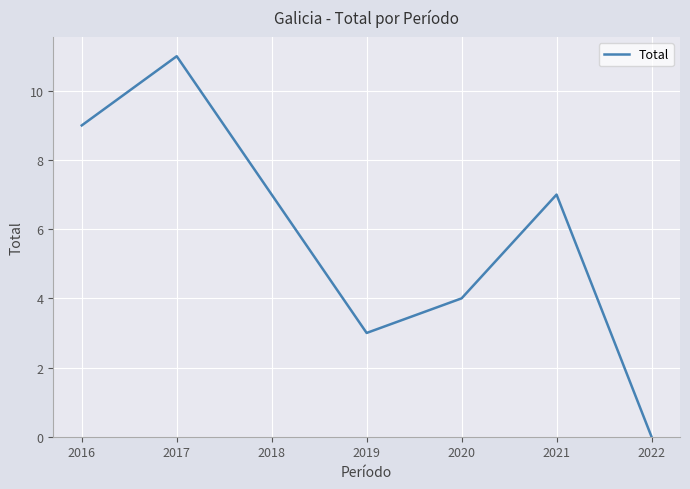

Reading left to right, list all the values displayed in this chart.

2016=9	2017=11	2018=7	2019=3	2020=4	2021=7	2022=0